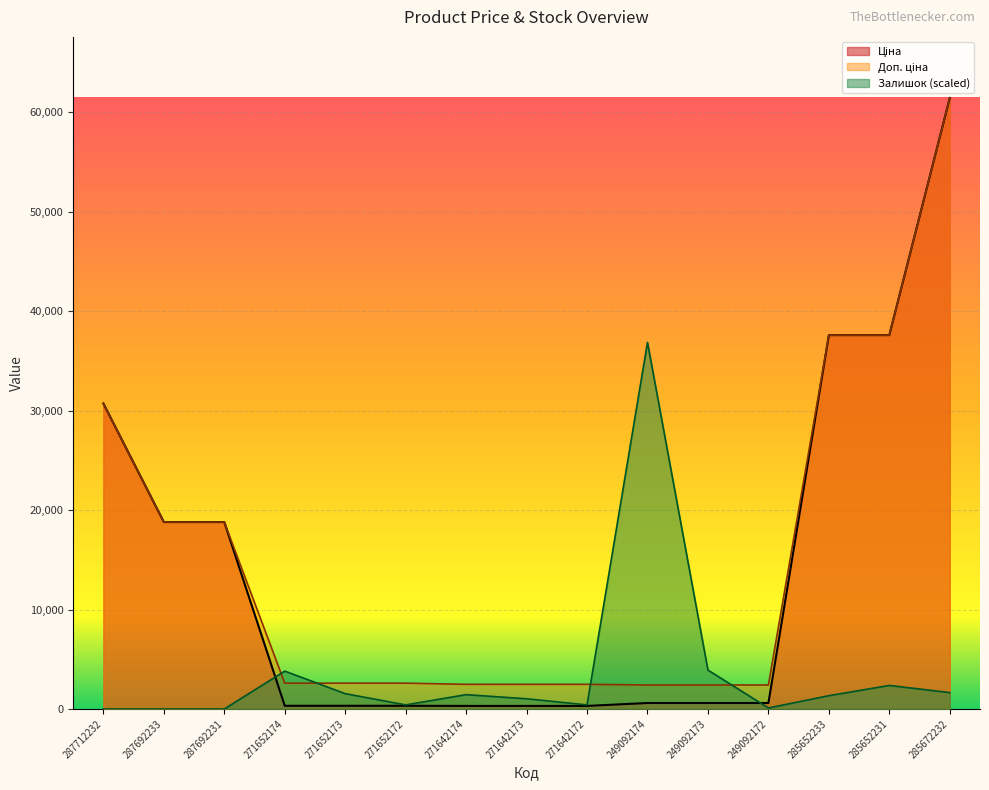

What is the average value of the Залишок series?

3658.6